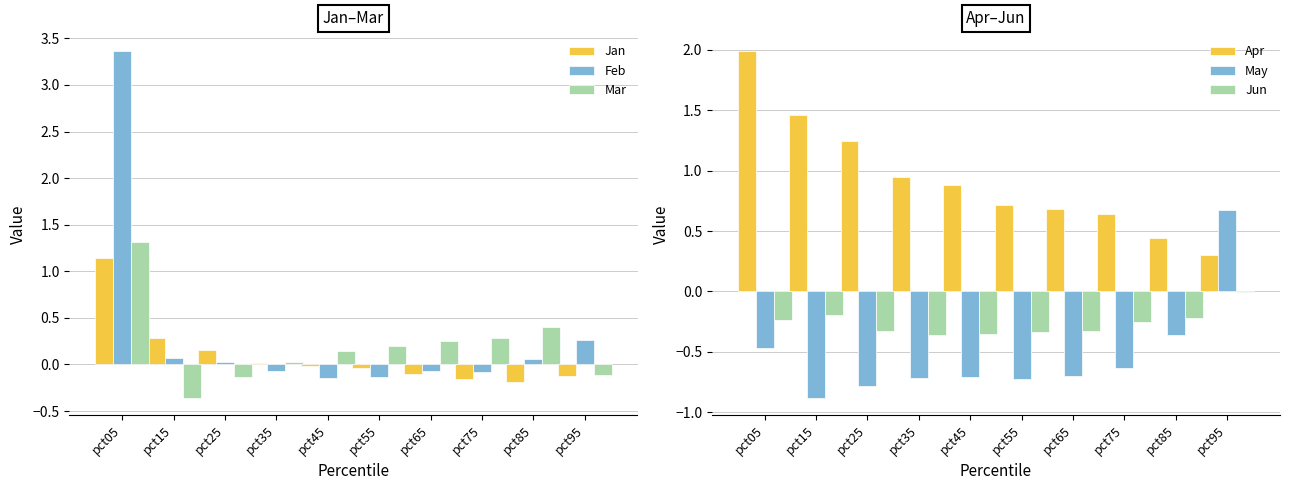

What is the sum of all Mar values?

2.0